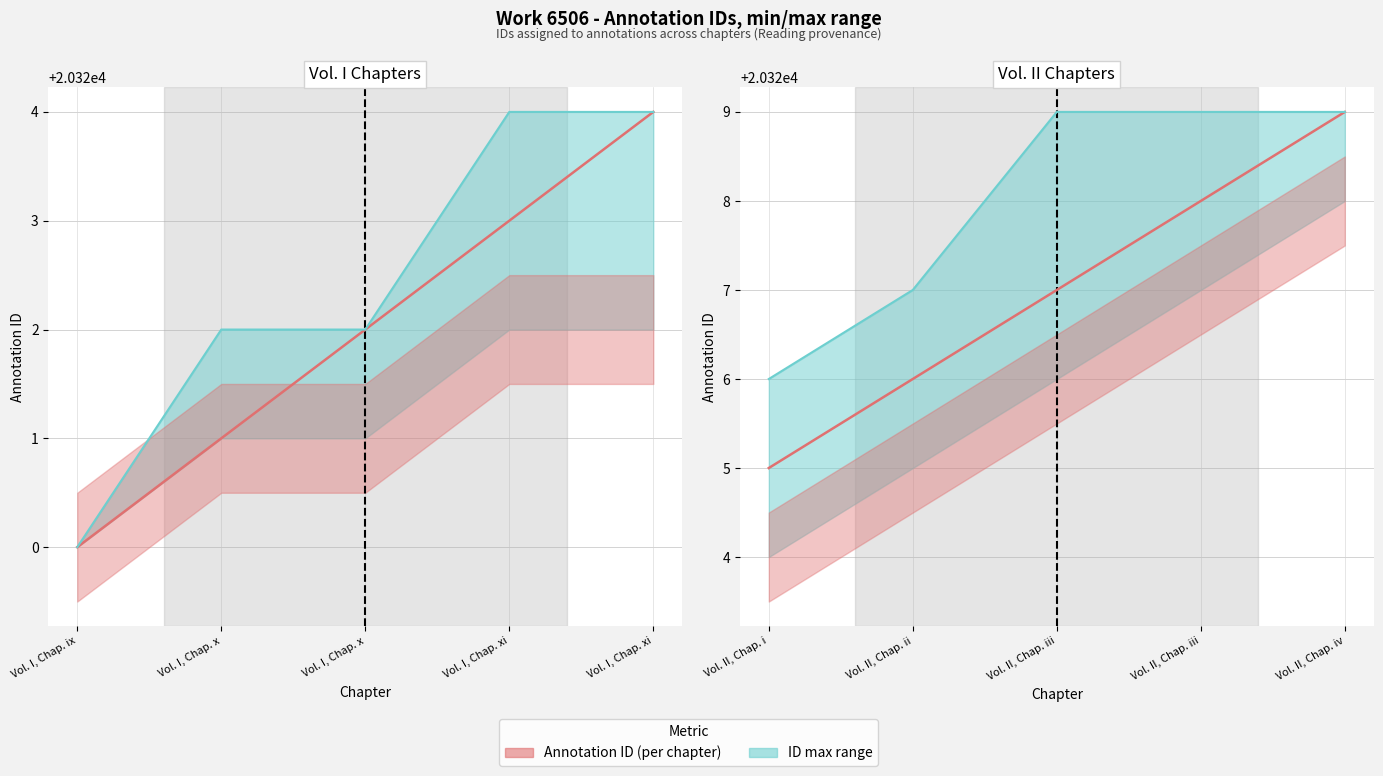

True or false: ID max has more than 1 interior local peaks.

False